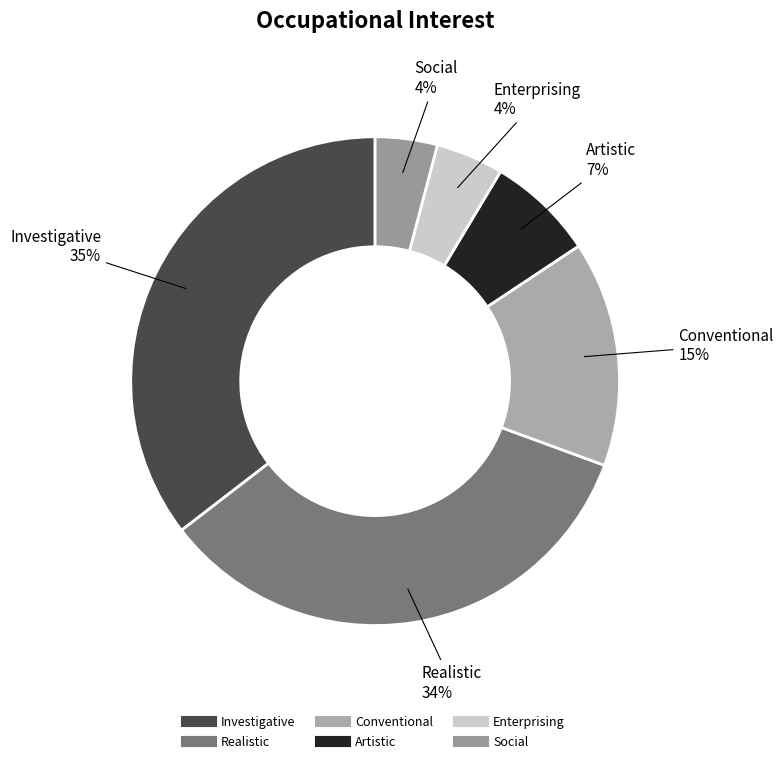

Is there any slice that represents more than half of the pie?

No